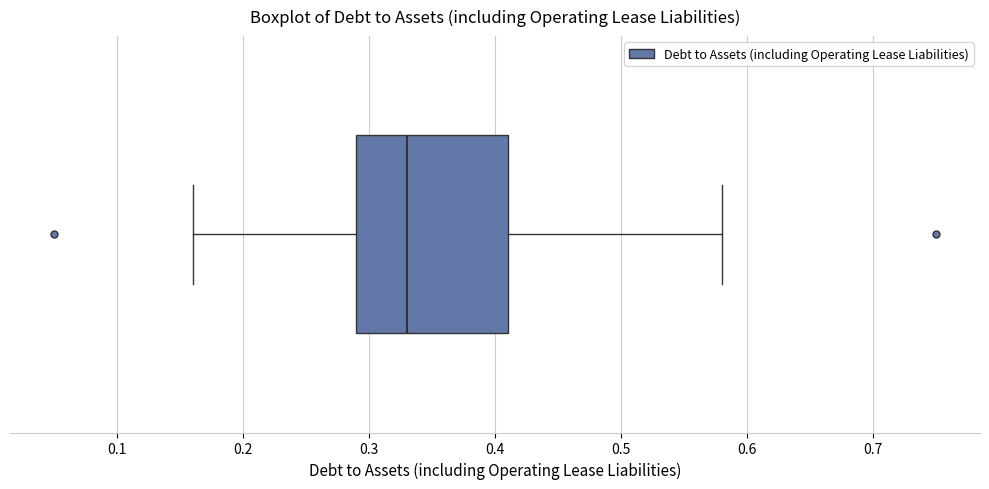

Read this box plot against the x-axis: the position of the median line, the range covered by the box, and the ends of both whiskers. The values are not printed on the chart, so give them approximately, as read against the axis.

median 0.33, box 0.29 to 0.41, whiskers 0.16 to 0.58